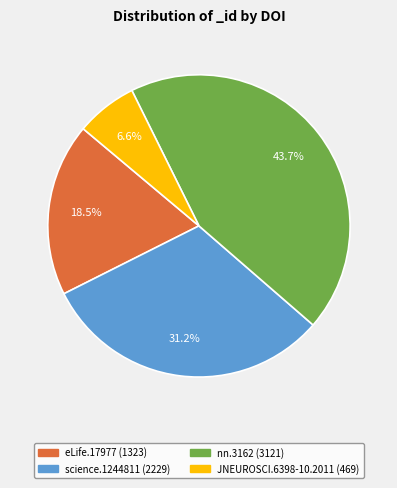

Does any single category account for the majority?

No